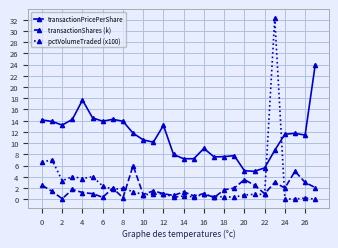

Which series has the largest total across all categories?

transactionPricePerShare